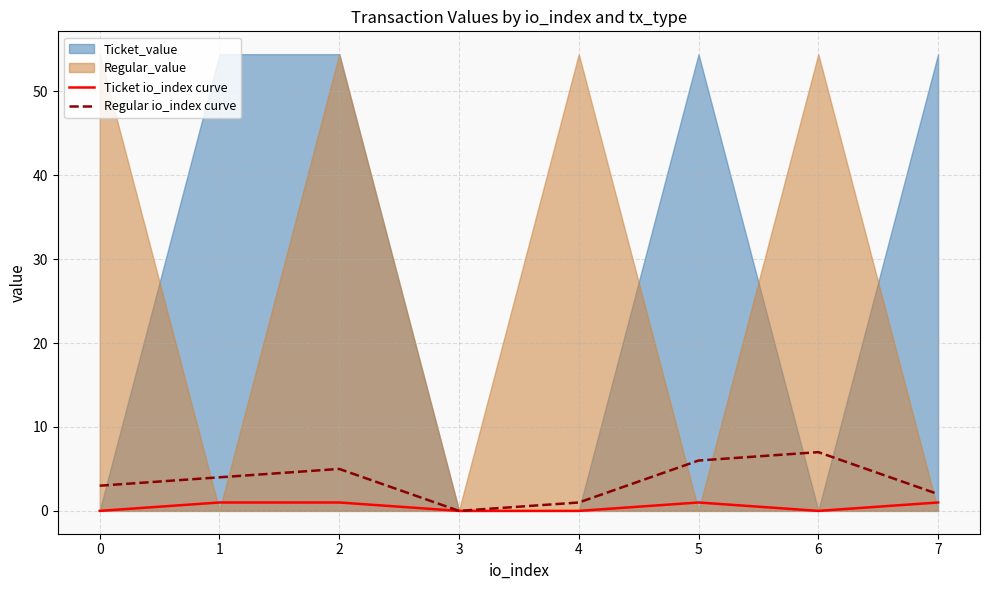

The value of Regular io_index curve at 6 is 7. True or false?

True